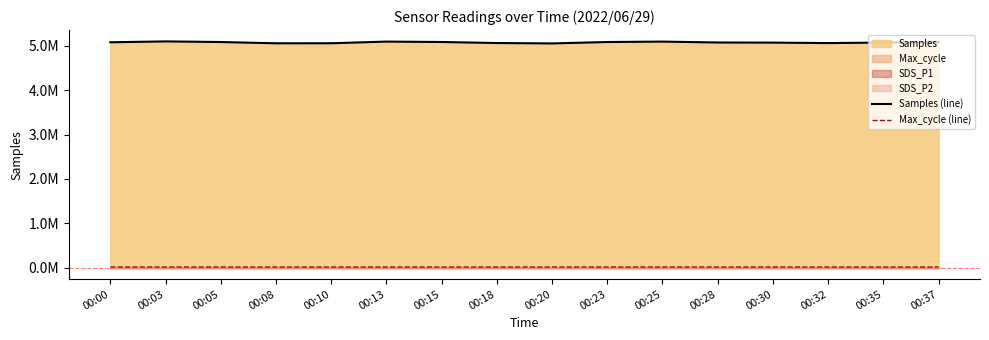

What is the minimum value shown in the chart?

20024